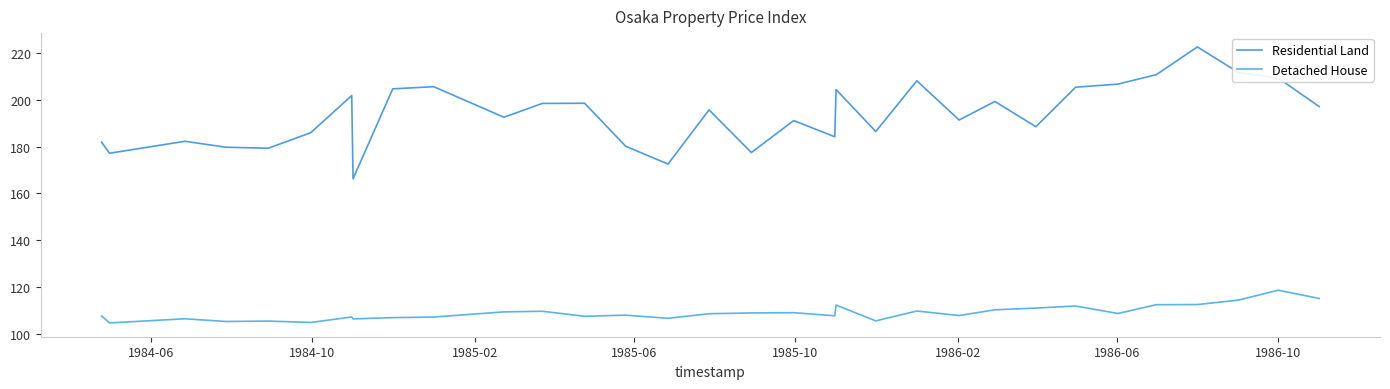

Does the chart have visible grid lines?

No